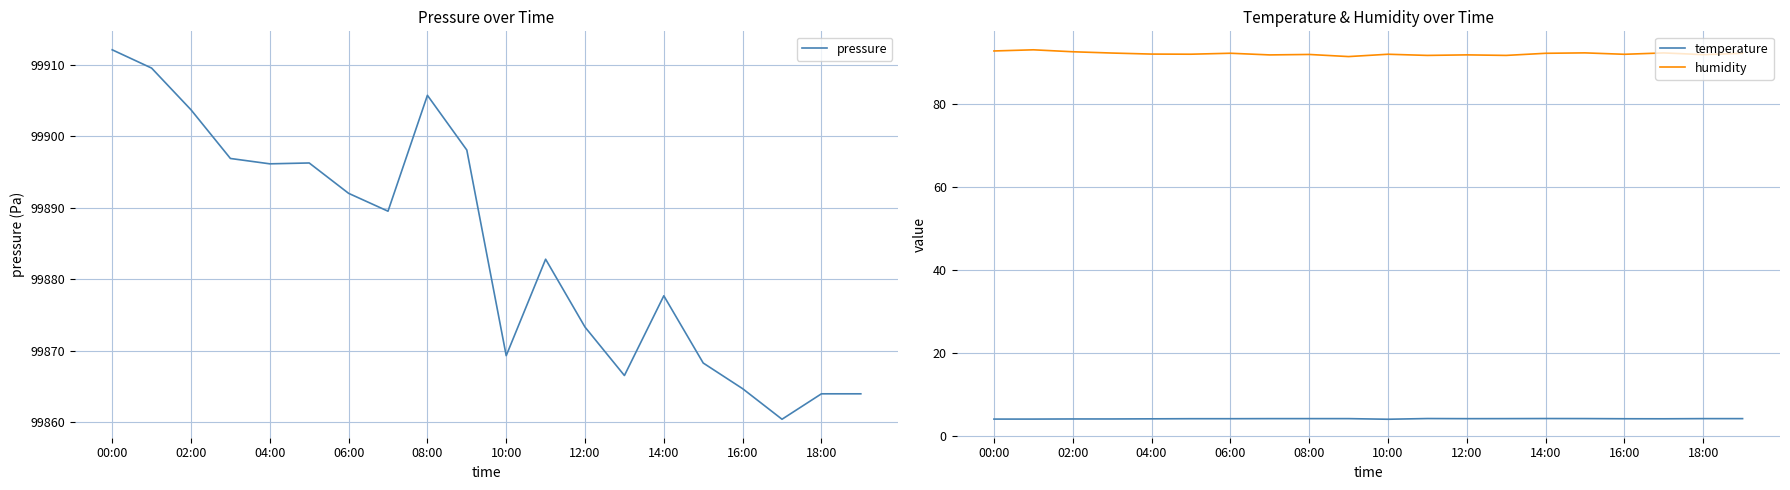

How many series are shown in this chart?

3